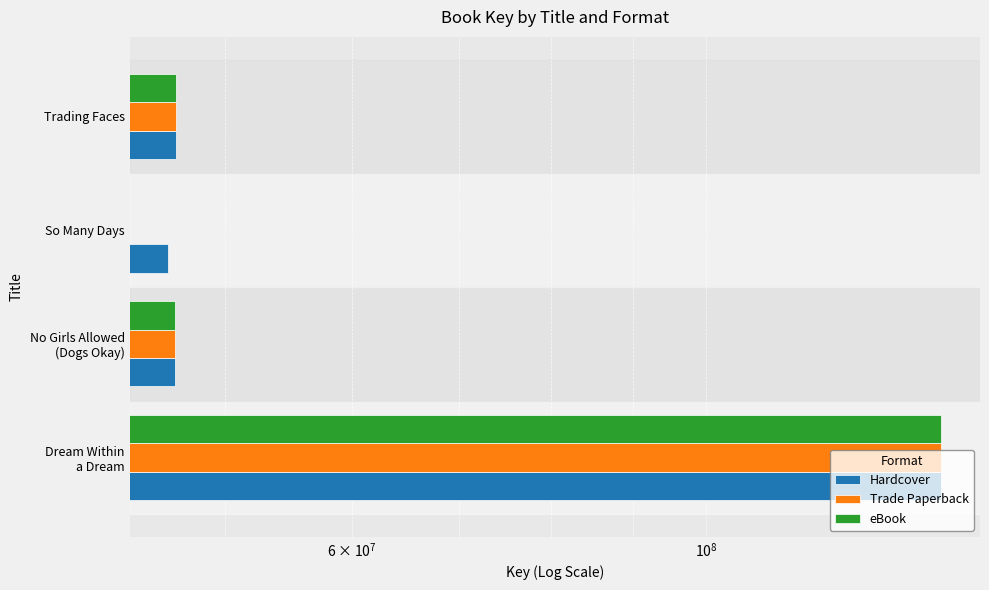

True or false: eBook has a value of 69377706 at Trading Faces.

False